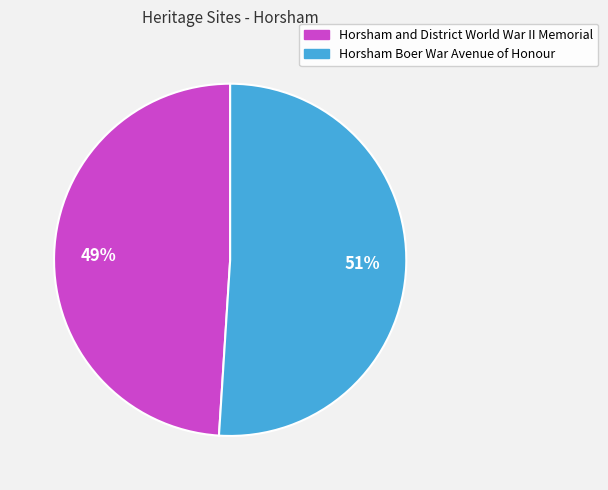

Which category accounts for the majority?

Horsham Boer War Avenue of Honour